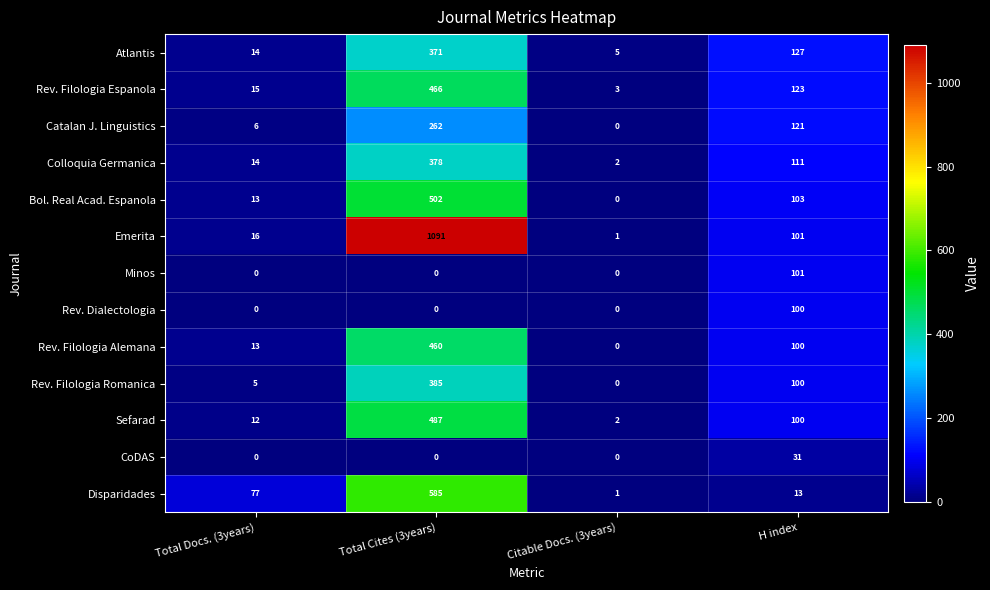

What is the difference between the maximum and minimum values in the Rev. Filologia Alemana series?

460